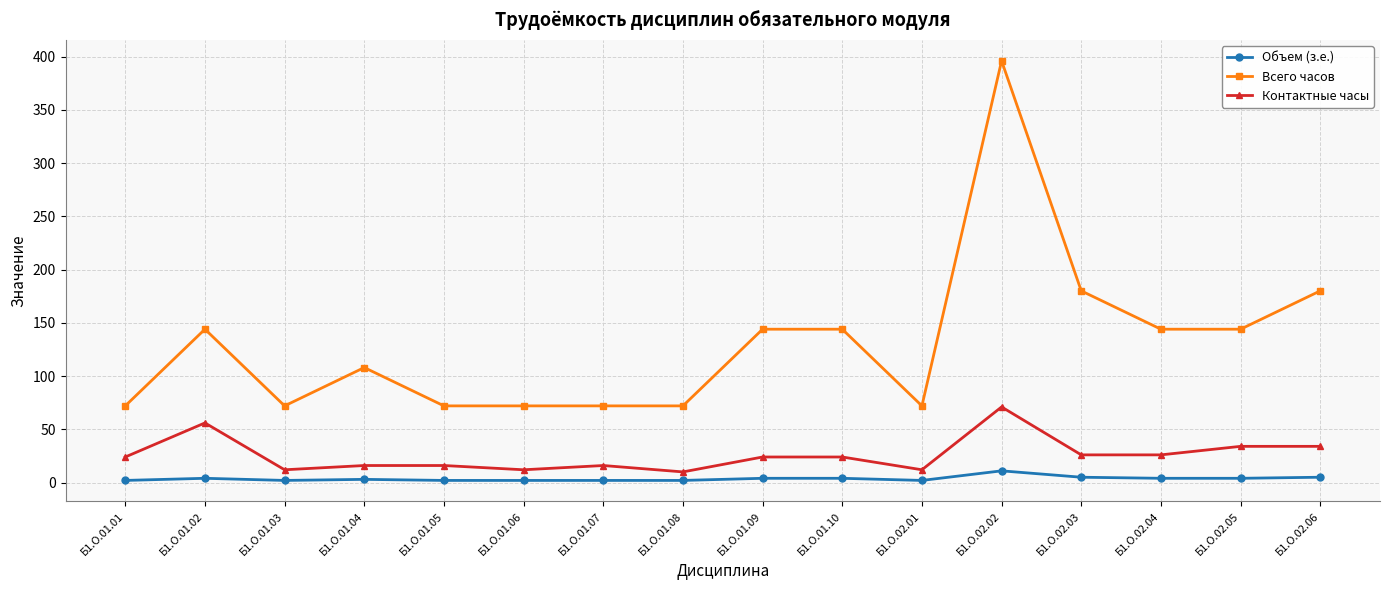

What is the minimum value shown in the chart?

2